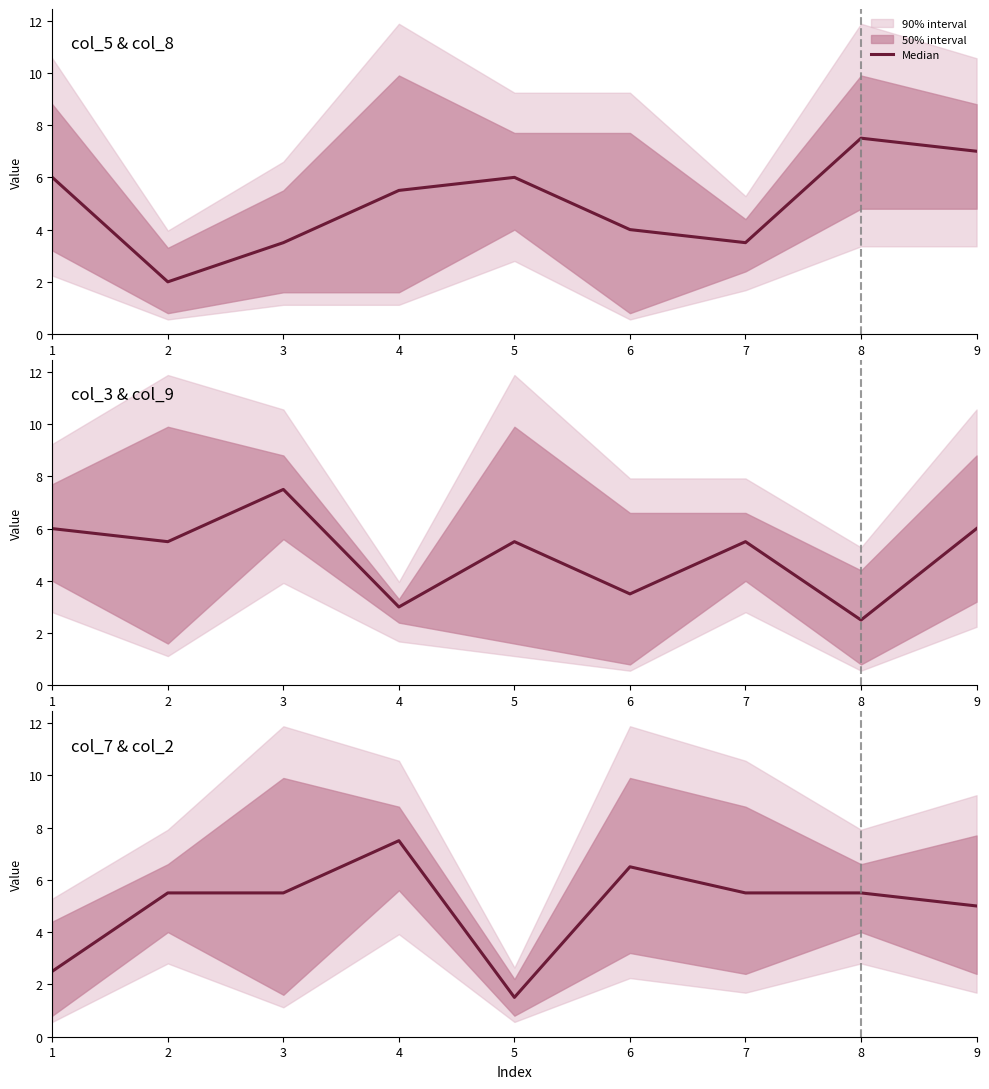

Count the number of values greater than 5.

6